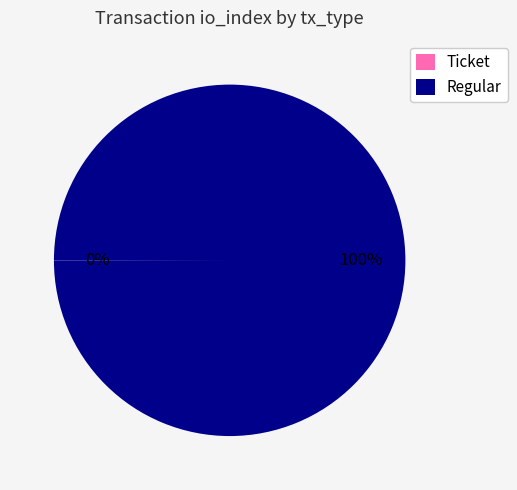

What is the largest slice in the pie chart?

Regular